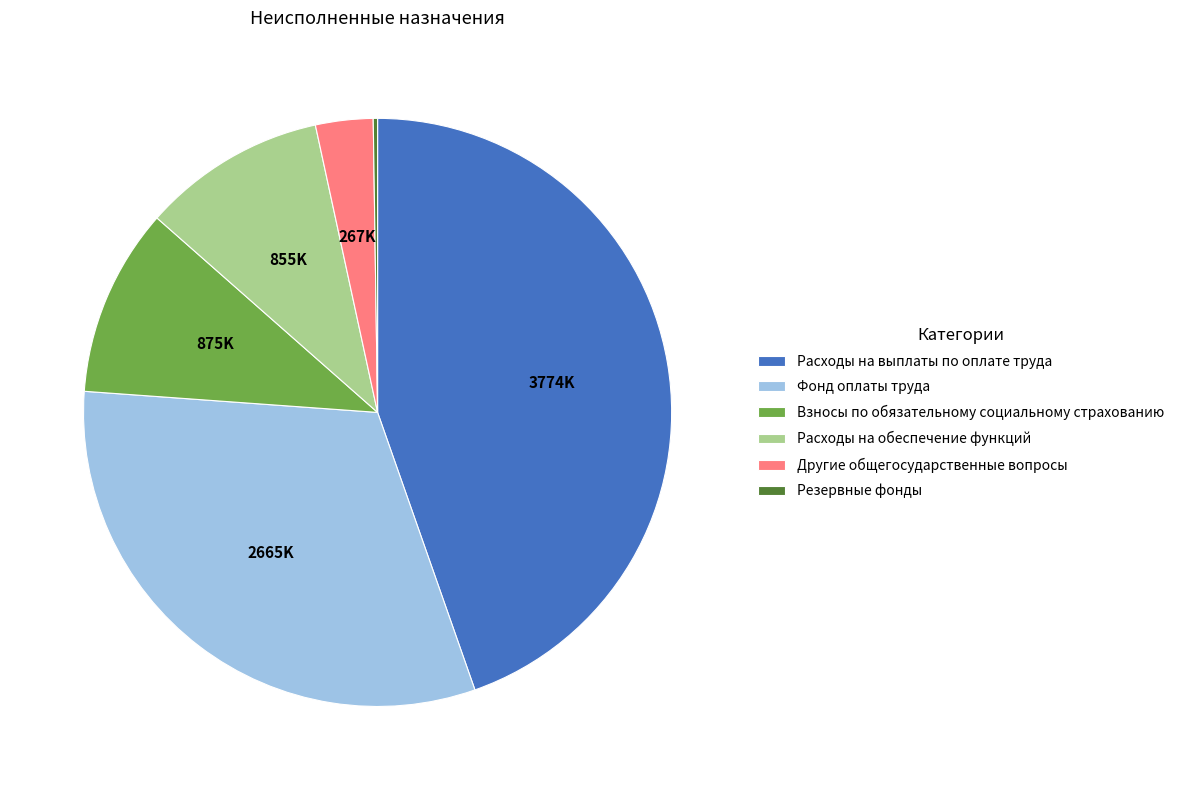

Is Расходы на обеспечение функций the majority of the pie?

No